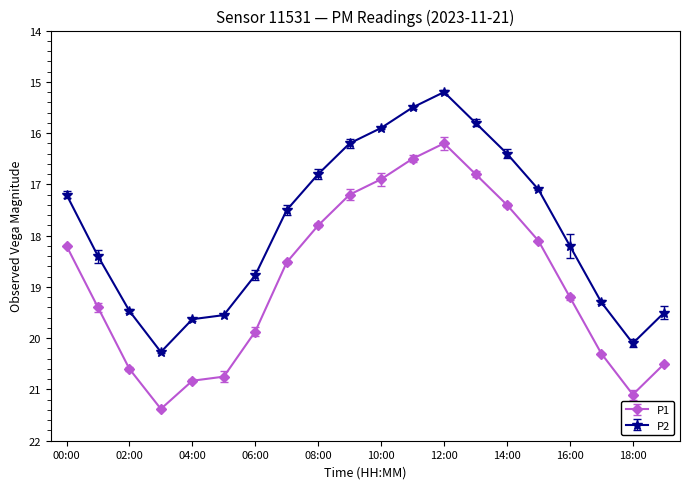

What is the label of the 20th point from the right?

00:00